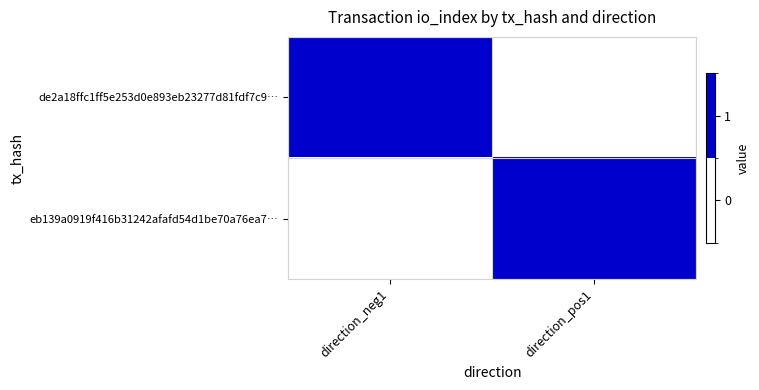

At which category is the sum across all series the highest?

direction_neg1